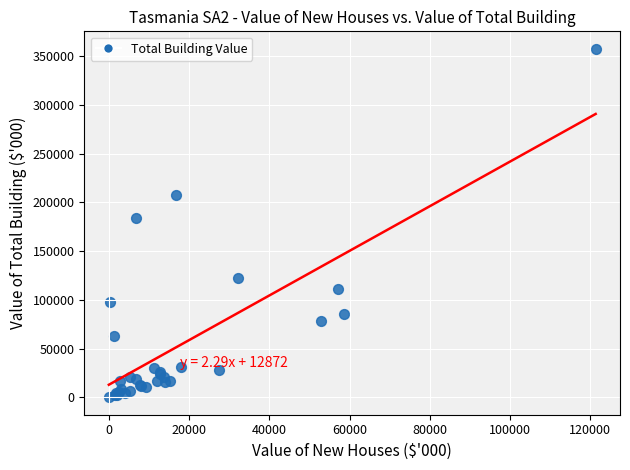

What Y value in the scatter plot is closest to 178765?

184183